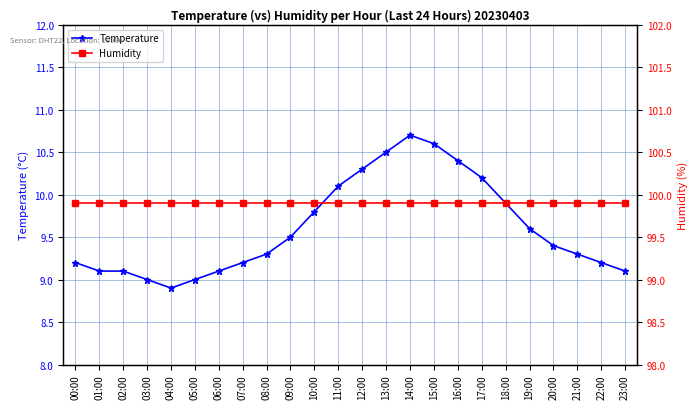

Does the chart have visible grid lines?

Yes